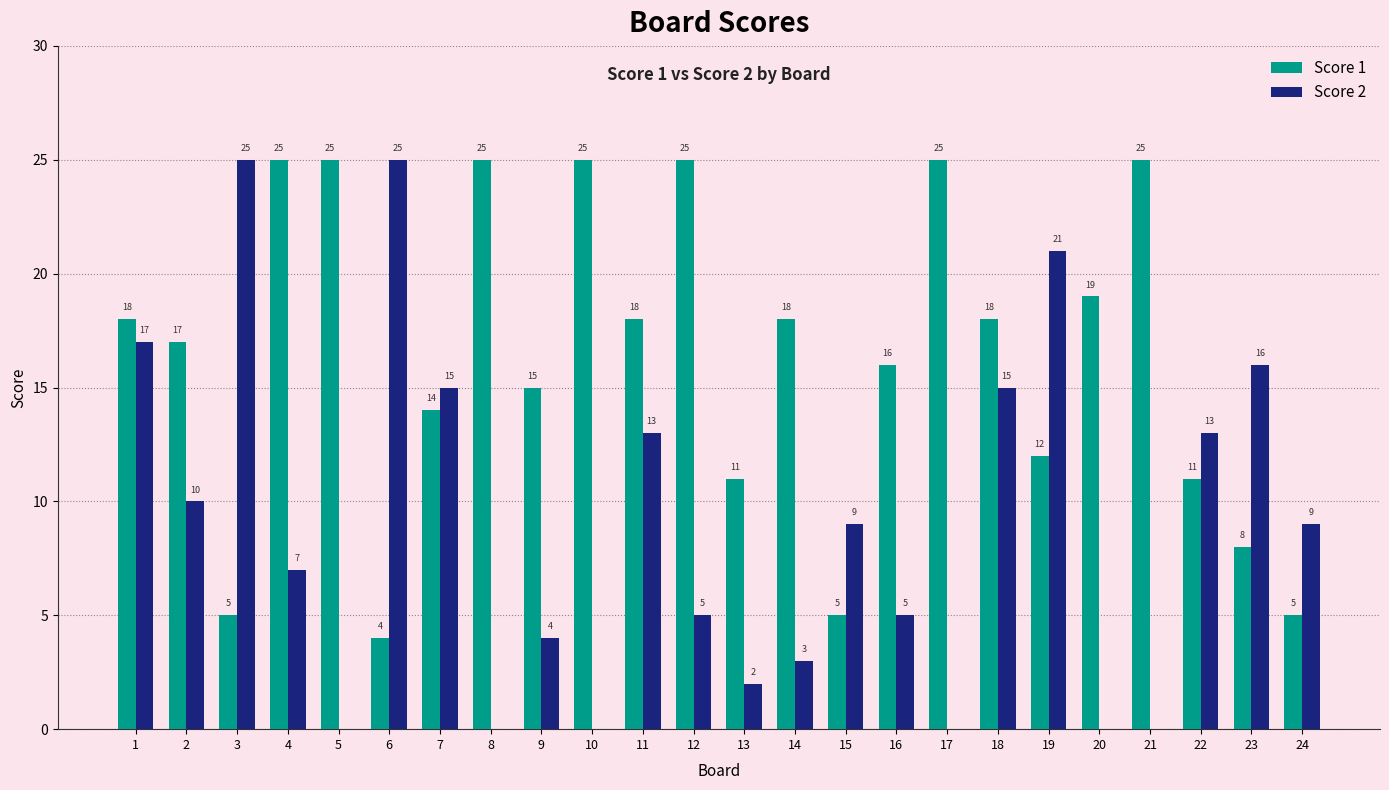

Reading left to right, transcribe all the data shown in this chart.

Score 1: 1=18	2=17	3=5	4=25	5=25	6=4	7=14	8=25	9=15	10=25	11=18	12=25	13=11	14=18	15=5	16=16	17=25	18=18	19=12	20=19	21=25	22=11	23=8	24=5
Score 2: 1=17	2=10	3=25	4=7	5=0	6=25	7=15	8=0	9=4	10=0	11=13	12=5	13=2	14=3	15=9	16=5	17=0	18=15	19=21	20=0	21=0	22=13	23=16	24=9